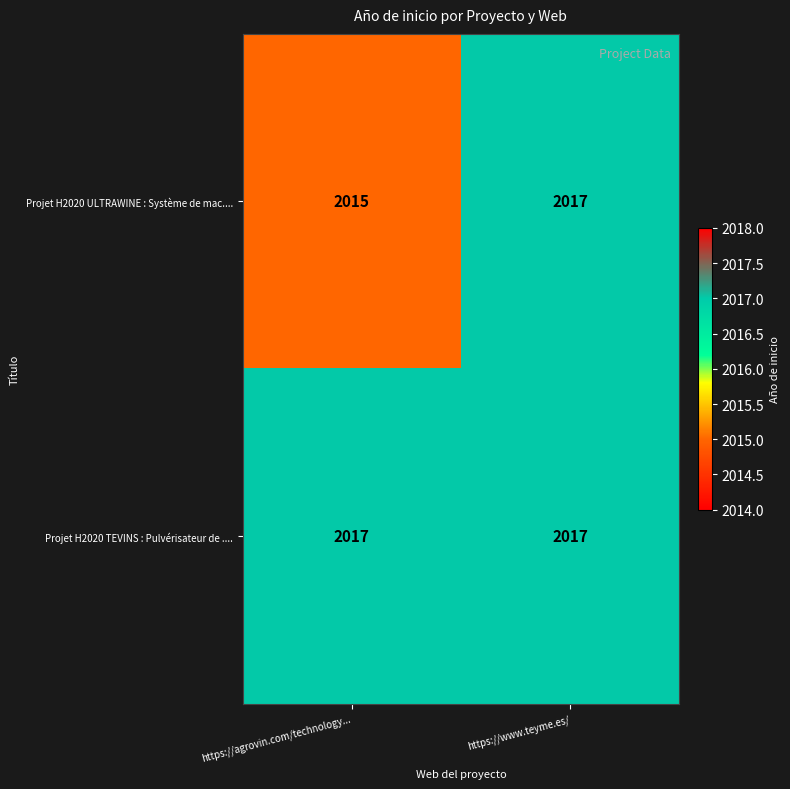

What is the minimum value shown in the chart?

2015